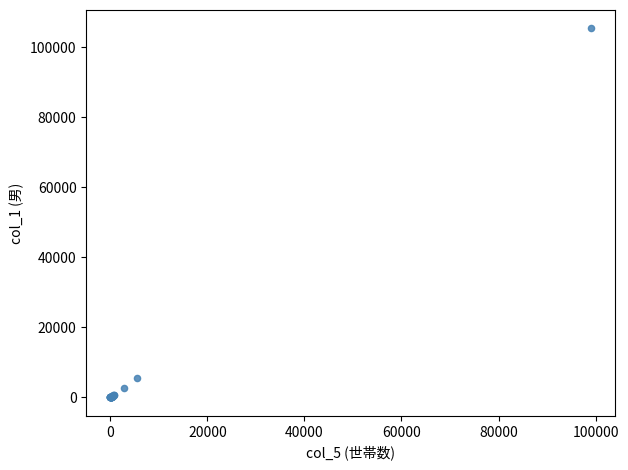

What Y value in the scatter plot is closest to 52698?

5464